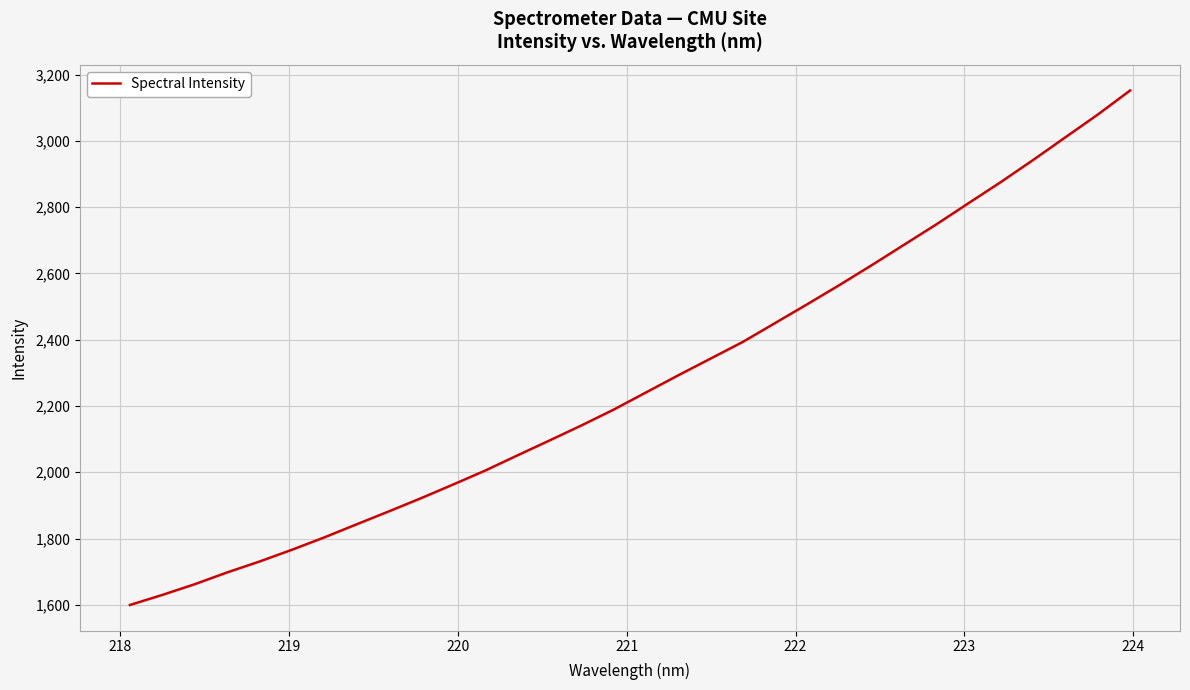

What is the minimum value shown in the chart?

1599.6